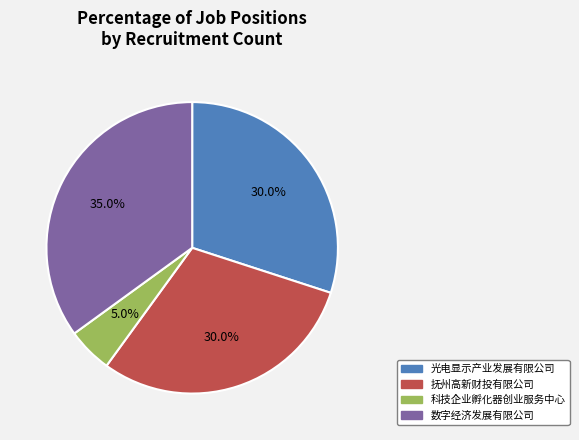

Is there any slice that represents more than half of the pie?

No